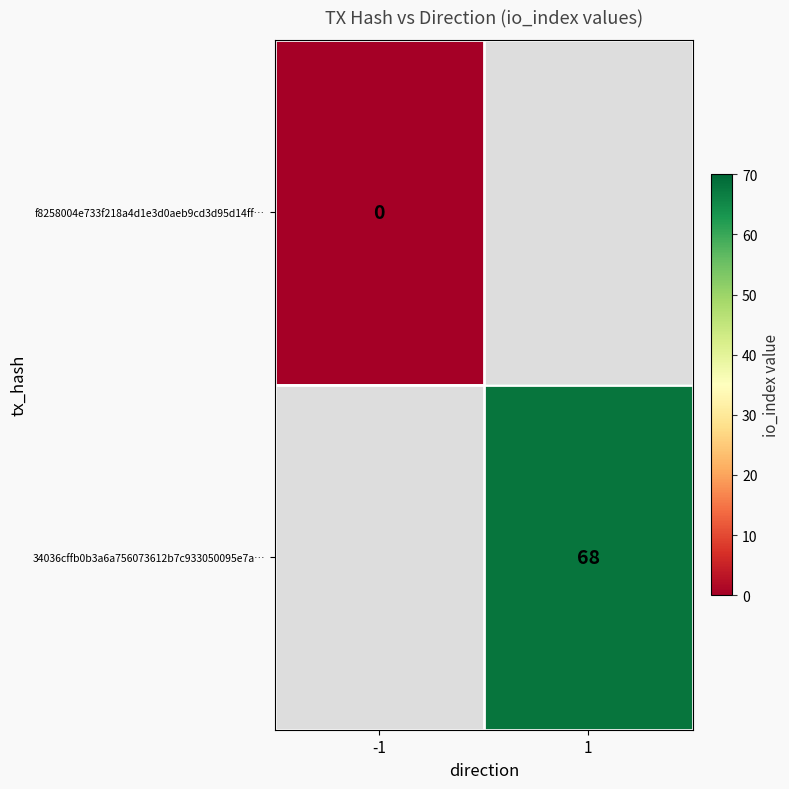

The 34036cffb0b3a6a756073612b7c933050095e7a… series shows 102.5 at 1. True or false?

False